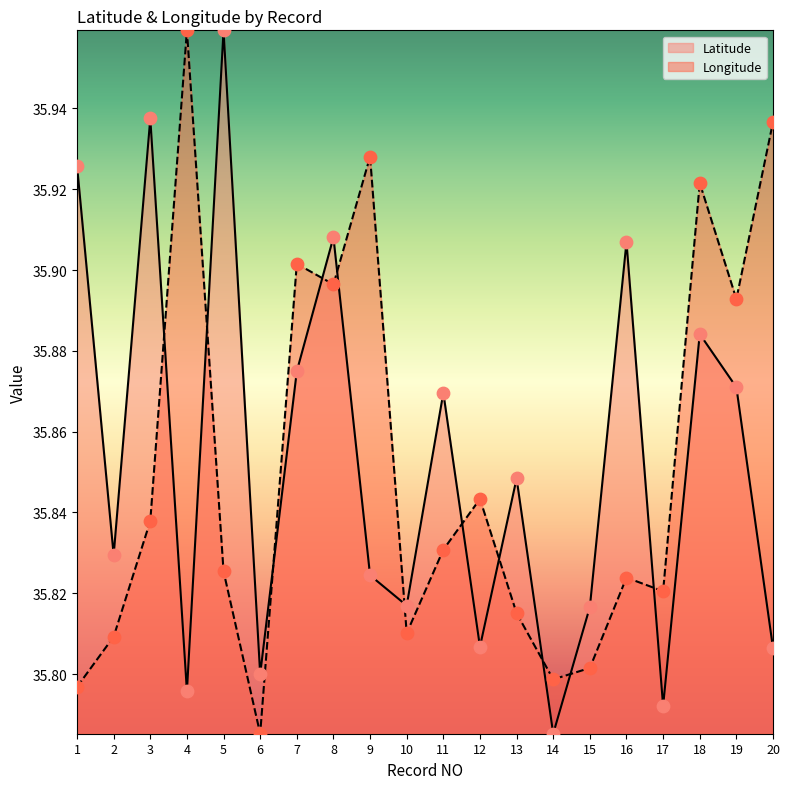

At how many categories does at least one series exceed 35?

20